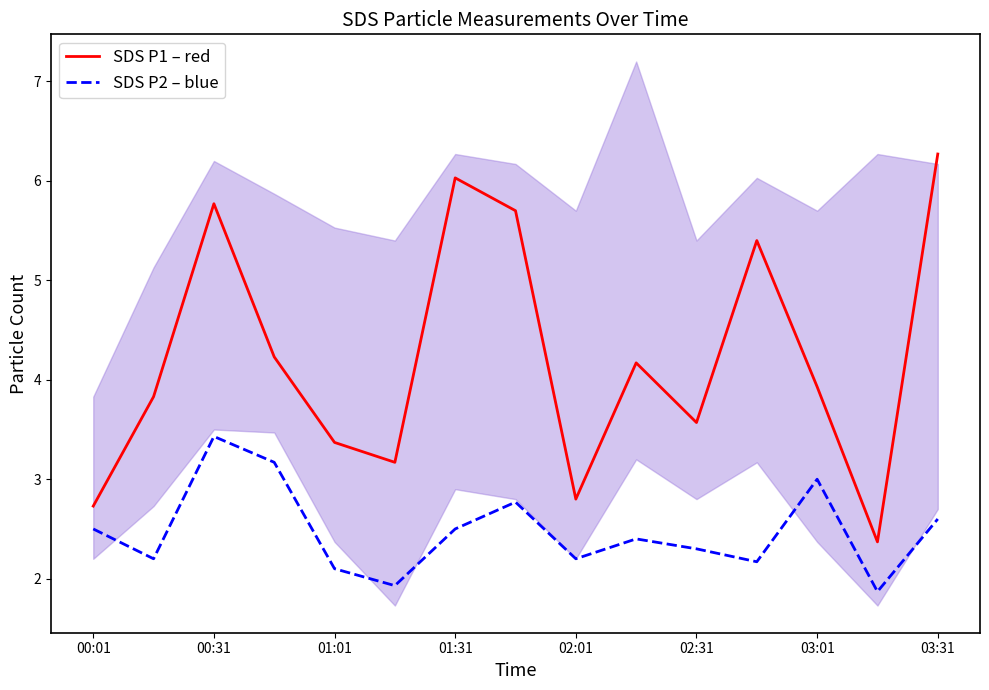

How many categories are shown in the chart?

15